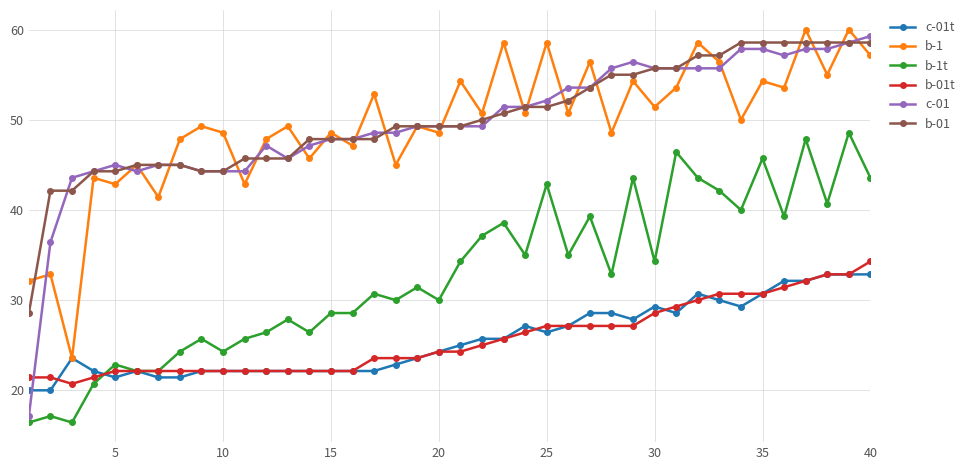

What is the value of the b-01t point at the 36th from the left?

31.4